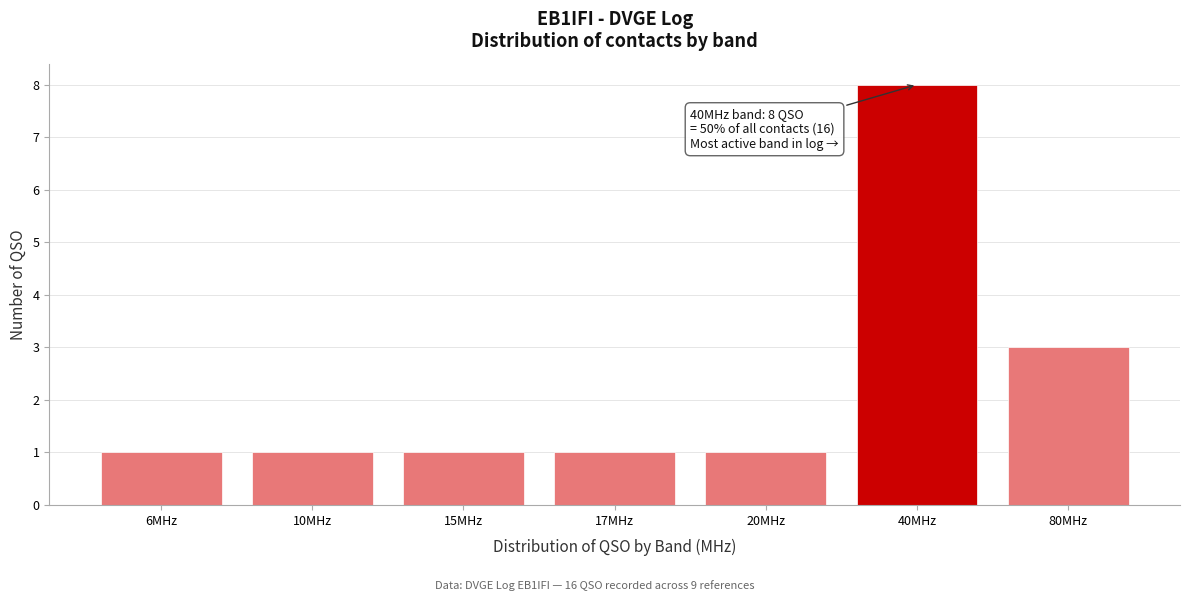

Reading right to left, what are all the values shown in this chart?

3	8	1	1	1	1	1